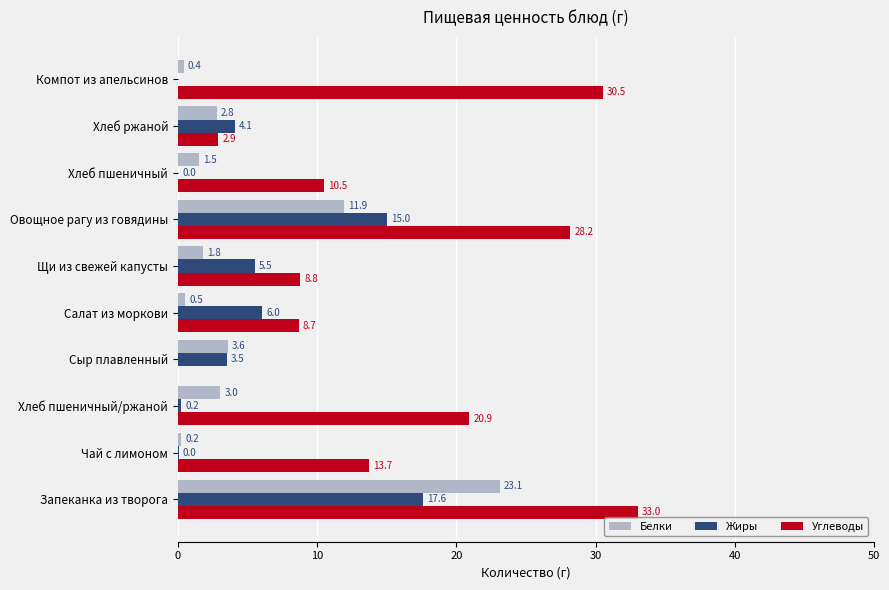

What is the maximum value for Белки?

23.1